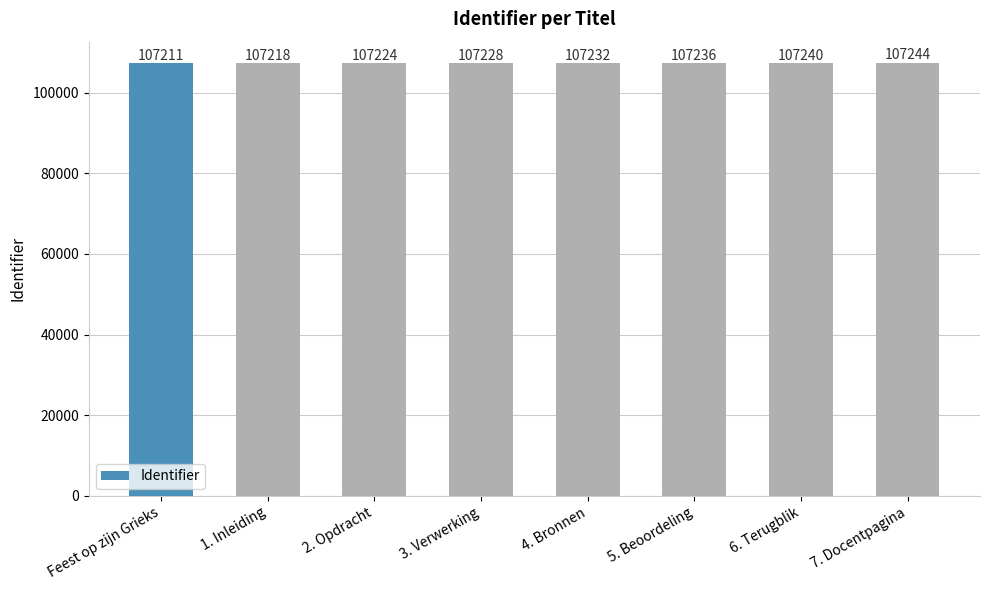

What value does the data have at 6. Terugblik, to the nearest 10?

107240